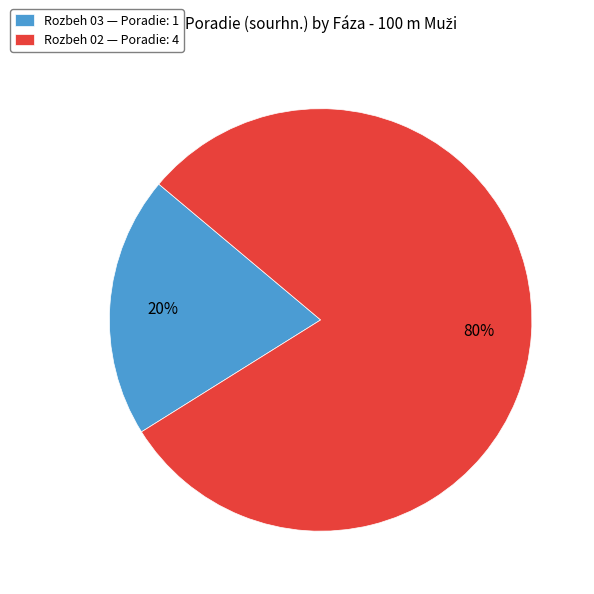

Rank the categories by value from highest to lowest.

Rozbeh 02, Rozbeh 03